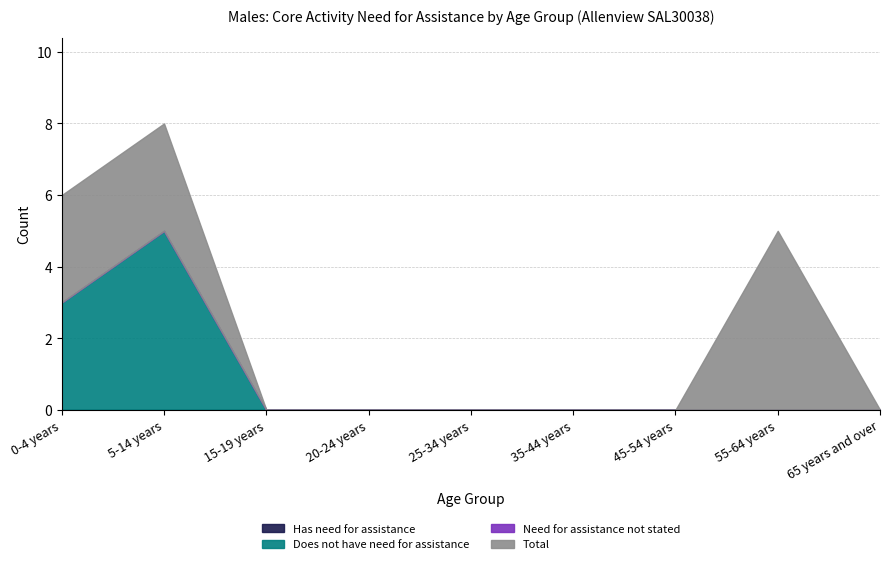

True or false: Need for assistance not stated and Has need for assistance intersect in this chart.

False